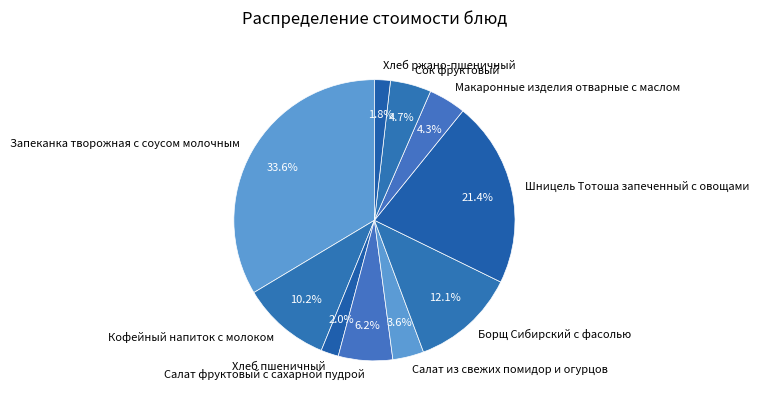

Which category has the biggest portion of the pie?

Запеканка творожная с соусом молочным